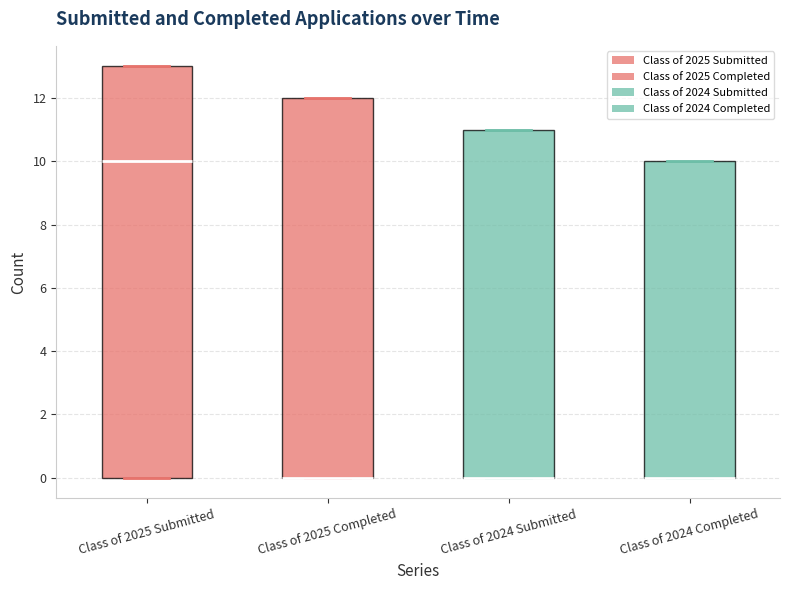

Reading left to right, transcribe this box plot: for each box, give where its median line is, the range the box spans, and where its two whiskers end, as read against the y-axis. The values are not printed on the chart, so give them approximately, as read against the axis.

Class of 2025 Submitted: median 10, box 0 to 13, whiskers 0 to 13
Class of 2025 Completed: median 0 (drawn on the box's lower edge), box 0 to 12, whiskers 0 to 12
Class of 2024 Submitted: median 0 (drawn on the box's lower edge), box 0 to 11, whiskers 0 to 11
Class of 2024 Completed: median 0 (drawn on the box's lower edge), box 0 to 10, whiskers 0 to 10